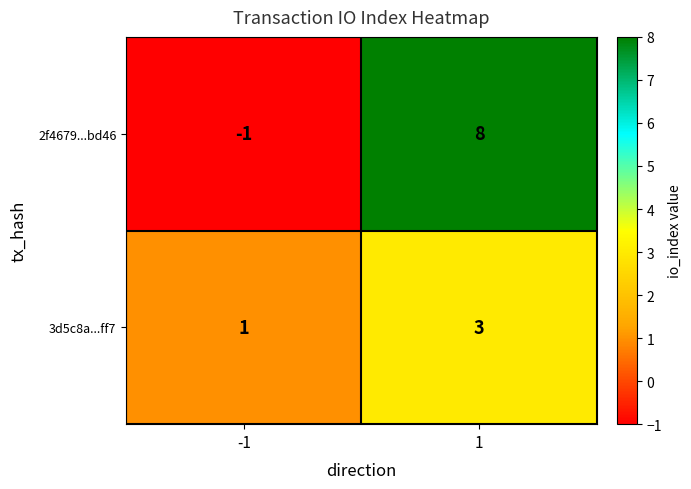

Is it true that 2f4679...bd46 equals 8 at 1?

True